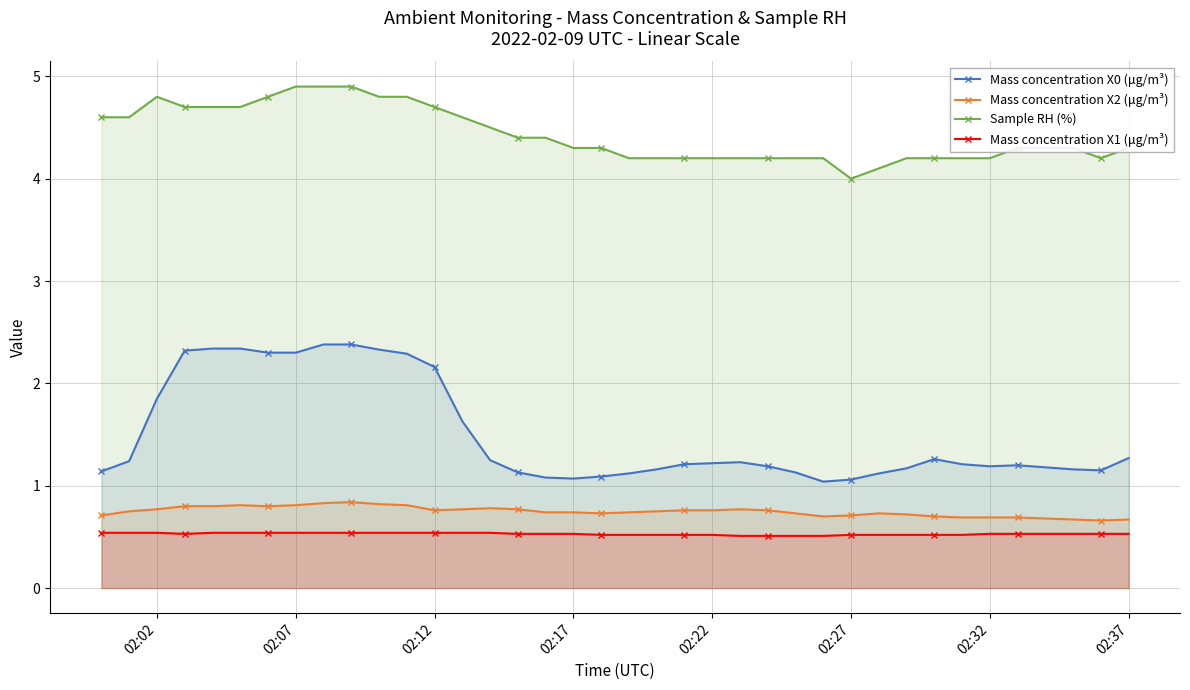

Which series has the largest range (max minus min)?

Mass concentration X0 (μg/m³)